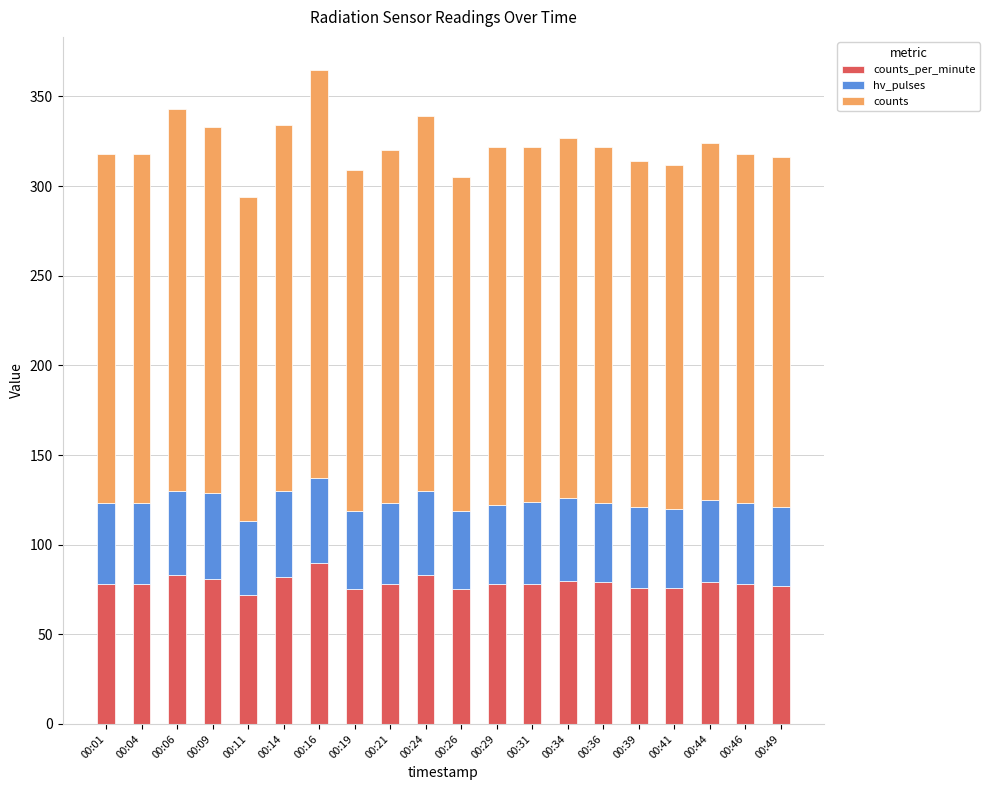

How many bars are there in total?

20